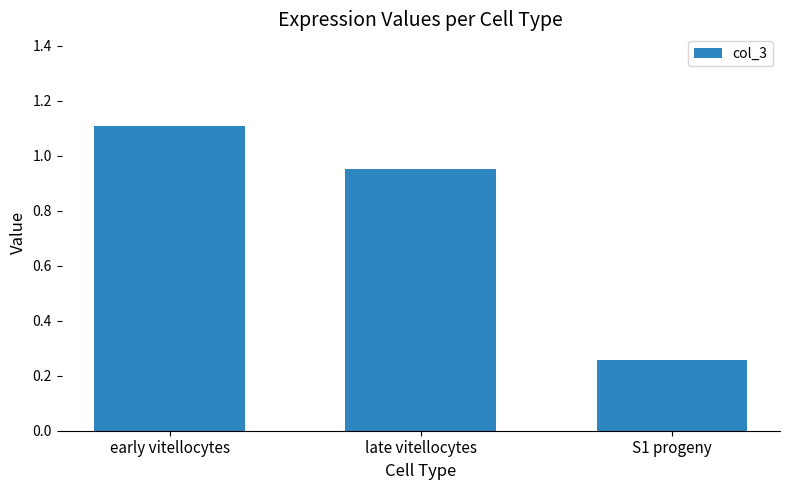

List the labels in order of value, smallest first.

S1 progeny, late vitellocytes, early vitellocytes